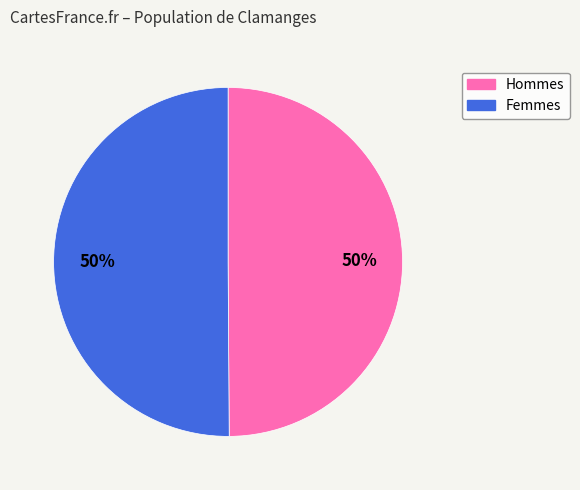

To the nearest percent, what is the average slice percentage?

50%